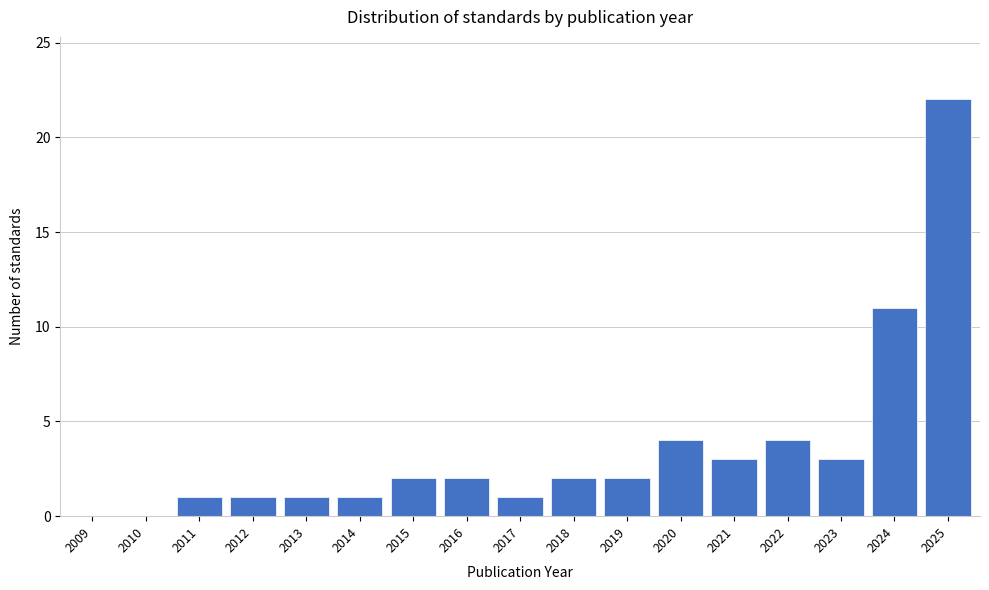

Reading left to right, transcribe all the data shown in this chart.

2009=0	2010=0	2011=1	2012=1	2013=1	2014=1	2015=2	2016=2	2017=1	2018=2	2019=2	2020=4	2021=3	2022=4	2023=3	2024=11	2025=22